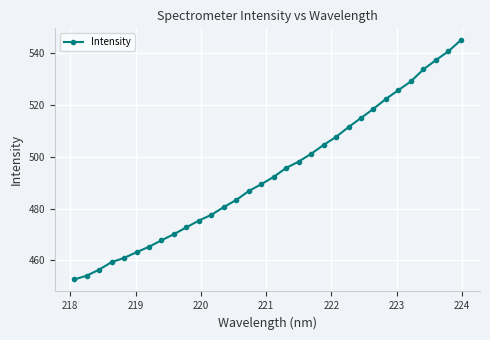

What is the average value?

493.6